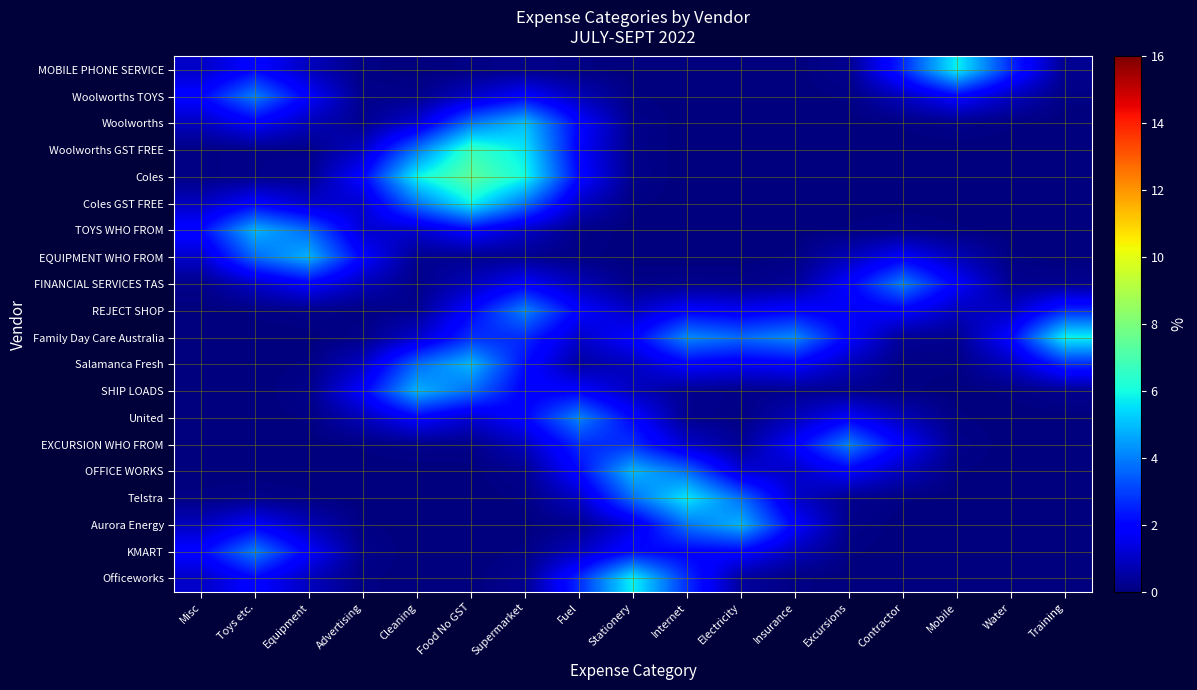

Reading right to left, transcribe all the data shown in this chart.

MOBILE PHONE SERVICE: Training=0.3	Water=2.7	Mobile=5.8	Contractor=2.7	Excursions=0.3	Insurance=0.0	Electricity=0.0	Internet=0.0	Stationery=0.0	Fuel=0.1	Supermarket=0.2	Food No GST=0.1	Cleaning=0.0	Advertising=0.1	Equipment=0.9	Toys etc.=2.0	Misc=1.0
Woolworths TOYS: Training=0.1	Water=0.9	Mobile=2.0	Contractor=0.9	Excursions=0.1	Insurance=0.0	Electricity=0.0	Internet=0.0	Stationery=0.1	Fuel=0.8	Supermarket=1.9	Food No GST=1.0	Cleaning=0.2	Advertising=0.2	Equipment=1.8	Toys etc.=4.0	Misc=2.0
Woolworths: Training=0.0	Water=0.1	Mobile=0.2	Contractor=0.1	Excursions=0.0	Insurance=0.0	Electricity=0.0	Internet=0.0	Stationery=0.2	Fuel=2.0	Supermarket=5.0	Food No GST=3.8	Cleaning=1.2	Advertising=0.2	Equipment=0.8	Toys etc.=1.8	Misc=0.9
Woolworths GST FREE: Training=0.0	Water=0.0	Mobile=0.0	Contractor=0.0	Excursions=0.0	Insurance=0.0	Electricity=0.0	Internet=0.0	Stationery=0.2	Fuel=1.9	Supermarket=5.6	Food No GST=6.7	Cleaning=3.9	Advertising=1.0	Equipment=0.2	Toys etc.=0.2	Misc=0.1
Coles: Training=0.0	Water=0.0	Mobile=0.0	Contractor=0.0	Excursions=0.0	Insurance=0.0	Electricity=0.0	Internet=0.0	Stationery=0.2	Fuel=2.1	Supermarket=6.0	Food No GST=7.4	Cleaning=5.8	Advertising=2.0	Equipment=0.3	Toys etc.=0.2	Misc=0.1
Coles GST FREE: Training=0.0	Water=0.0	Mobile=0.0	Contractor=0.0	Excursions=0.0	Insurance=0.0	Electricity=0.0	Internet=0.0	Stationery=0.1	Fuel=1.0	Supermarket=3.8	Food No GST=5.8	Cleaning=3.8	Advertising=1.2	Equipment=1.1	Toys etc.=1.9	Misc=0.9
TOYS WHO FROM: Training=0.0	Water=0.0	Mobile=0.1	Contractor=0.2	Excursions=0.1	Insurance=0.0	Electricity=0.0	Internet=0.0	Stationery=0.0	Fuel=0.2	Supermarket=1.0	Food No GST=2.0	Cleaning=1.1	Advertising=1.2	Equipment=3.7	Toys etc.=4.8	Misc=2.1
EQUIPMENT WHO FROM: Training=0.0	Water=0.1	Mobile=0.8	Contractor=1.8	Excursions=0.8	Insurance=0.1	Electricity=0.0	Internet=0.0	Stationery=0.0	Fuel=0.1	Supermarket=0.3	Food No GST=0.3	Cleaning=0.3	Advertising=1.9	Equipment=4.8	Toys etc.=3.6	Misc=1.1
FINANCIAL SERVICES TAS: Training=0.3	Water=0.3	Mobile=1.8	Contractor=4.0	Excursions=1.9	Insurance=0.4	Electricity=0.2	Internet=0.2	Stationery=0.2	Fuel=0.8	Supermarket=1.8	Food No GST=0.8	Cleaning=0.2	Advertising=0.8	Equipment=1.9	Toys etc.=1.0	Misc=0.2
REJECT SHOP: Training=2.7	Water=1.0	Mobile=0.9	Contractor=1.9	Excursions=1.7	Insurance=2.0	Electricity=1.7	Internet=1.9	Stationery=1.0	Fuel=1.9	Supermarket=4.1	Food No GST=2.0	Cleaning=0.3	Advertising=0.1	Equipment=0.2	Toys etc.=0.1	Misc=0.0
Family Day Care Australia: Training=5.8	Water=2.0	Mobile=0.3	Contractor=0.4	Excursions=1.9	Insurance=4.2	Electricity=3.6	Internet=4.2	Stationery=1.9	Fuel=1.1	Supermarket=2.7	Food No GST=2.7	Cleaning=1.1	Advertising=0.2	Equipment=0.0	Toys etc.=0.0	Misc=0.0
Salamanca Fresh: Training=2.7	Water=0.9	Mobile=0.1	Contractor=0.1	Excursions=0.8	Insurance=1.9	Electricity=1.7	Internet=1.9	Stationery=0.9	Fuel=0.5	Supermarket=2.2	Food No GST=4.9	Cleaning=3.7	Advertising=1.0	Equipment=0.1	Toys etc.=0.0	Misc=0.0
SHIP LOADS: Training=0.3	Water=0.1	Mobile=0.0	Contractor=0.1	Excursions=0.3	Insurance=0.3	Electricity=0.2	Internet=0.3	Stationery=0.9	Fuel=1.9	Supermarket=1.8	Food No GST=3.7	Cleaning=4.8	Advertising=1.9	Equipment=0.2	Toys etc.=0.0	Misc=0.0
United: Training=0.0	Water=0.0	Mobile=0.1	Contractor=0.8	Excursions=1.8	Insurance=0.8	Electricity=0.1	Internet=0.3	Stationery=2.0	Fuel=4.1	Supermarket=2.0	Food No GST=1.2	Cleaning=1.9	Advertising=0.8	Equipment=0.1	Toys etc.=0.0	Misc=0.0
EXCURSION WHO FROM: Training=0.0	Water=0.0	Mobile=0.2	Contractor=1.8	Excursions=4.0	Insurance=1.8	Electricity=0.3	Internet=1.1	Stationery=2.7	Fuel=2.7	Supermarket=0.9	Food No GST=0.2	Cleaning=0.2	Advertising=0.1	Equipment=0.0	Toys etc.=0.0	Misc=0.0
OFFICE WORKS: Training=0.0	Water=0.0	Mobile=0.1	Contractor=0.8	Excursions=1.8	Insurance=1.0	Electricity=1.3	Internet=3.7	Stationery=4.9	Fuel=2.1	Supermarket=0.3	Food No GST=0.0	Cleaning=0.0	Advertising=0.0	Equipment=0.0	Toys etc.=0.0	Misc=0.0
Telstra: Training=0.0	Water=0.0	Mobile=0.0	Contractor=0.1	Excursions=0.3	Insurance=1.1	Electricity=3.7	Internet=5.6	Stationery=3.7	Fuel=1.0	Supermarket=0.1	Food No GST=0.0	Cleaning=0.0	Advertising=0.0	Equipment=0.1	Toys etc.=0.2	Misc=0.1
Aurora Energy: Training=0.0	Water=0.0	Mobile=0.0	Contractor=0.0	Excursions=0.2	Insurance=1.9	Electricity=4.8	Internet=3.8	Stationery=1.4	Fuel=0.2	Supermarket=0.0	Food No GST=0.0	Cleaning=0.0	Advertising=0.1	Equipment=0.8	Toys etc.=1.8	Misc=0.9
KMART: Training=0.0	Water=0.0	Mobile=0.0	Contractor=0.0	Excursions=0.1	Insurance=0.8	Electricity=2.0	Internet=1.9	Stationery=2.2	Fuel=0.9	Supermarket=0.1	Food No GST=0.0	Cleaning=0.0	Advertising=0.2	Equipment=1.8	Toys etc.=4.0	Misc=2.0
Officeworks: Training=0.0	Water=0.0	Mobile=0.0	Contractor=0.0	Excursions=0.0	Insurance=0.1	Electricity=0.4	Internet=2.7	Stationery=5.8	Fuel=2.7	Supermarket=0.3	Food No GST=0.0	Cleaning=0.0	Advertising=0.1	Equipment=0.9	Toys etc.=2.0	Misc=1.0